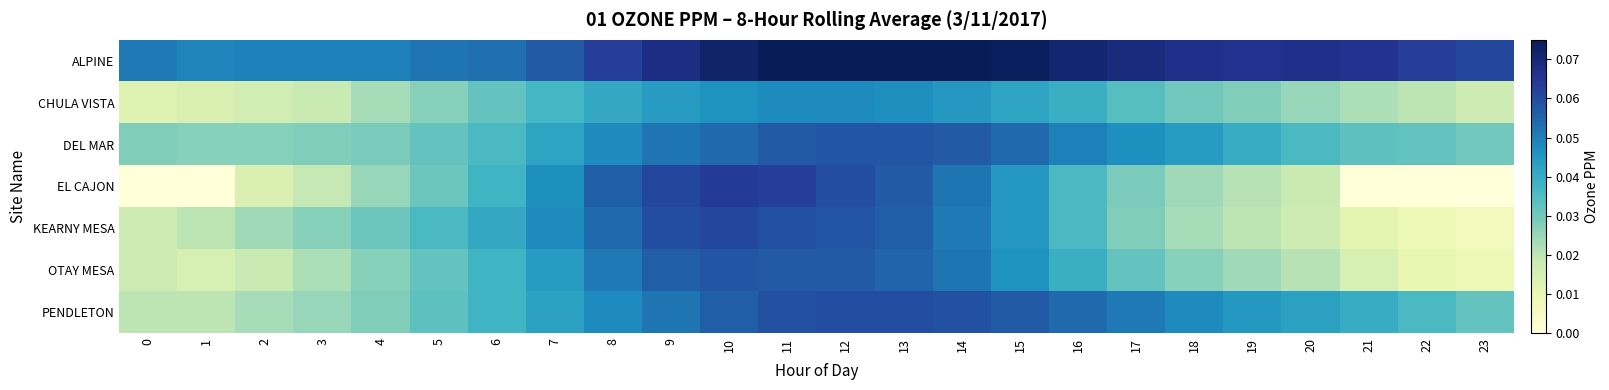

Which category has the highest value across all series?

11